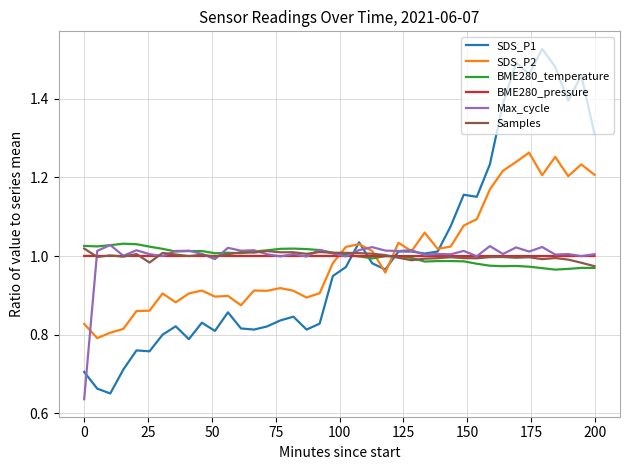

What is the sum of all SDS_P2 values?

40.0